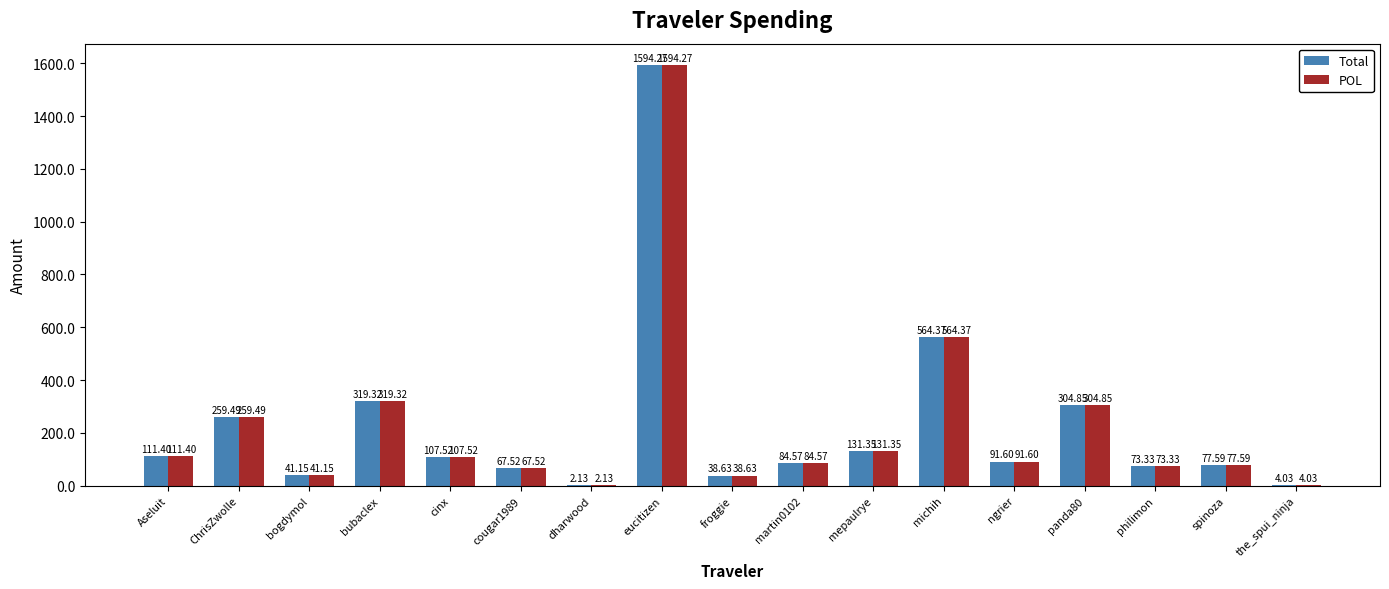

What are all the series names shown in the legend?

Total, POL